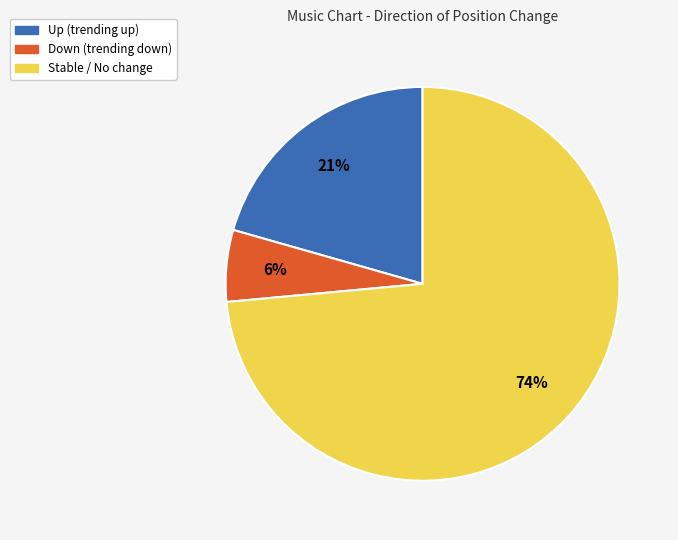

Is there a majority slice in this chart?

Yes